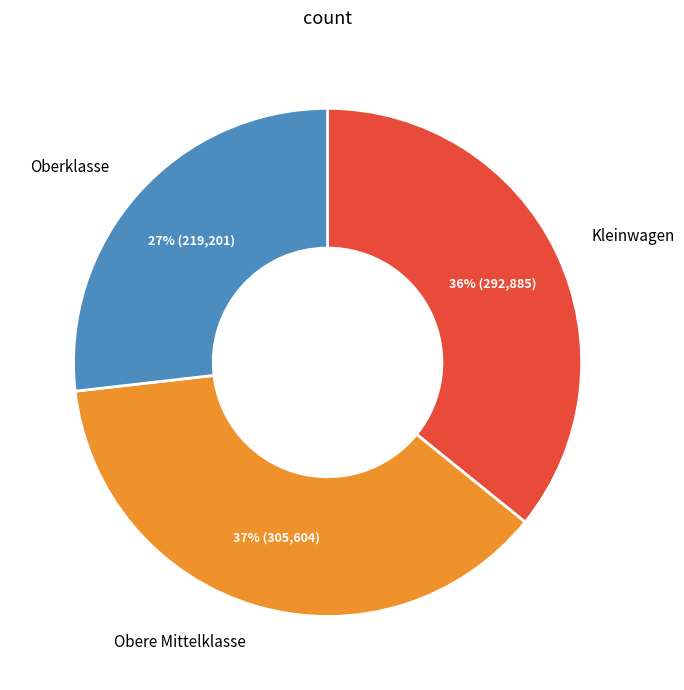

Does any single category account for the majority?

No